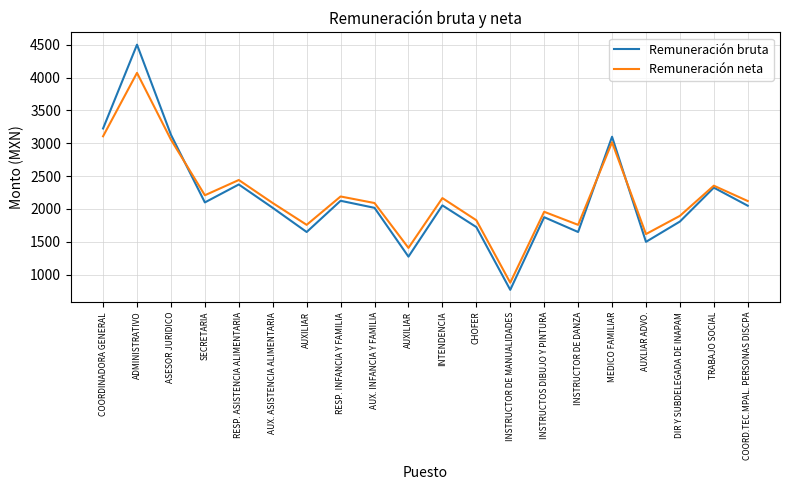

Where is the first local maximum for Remuneración bruta?

ADMINISTRATIVO